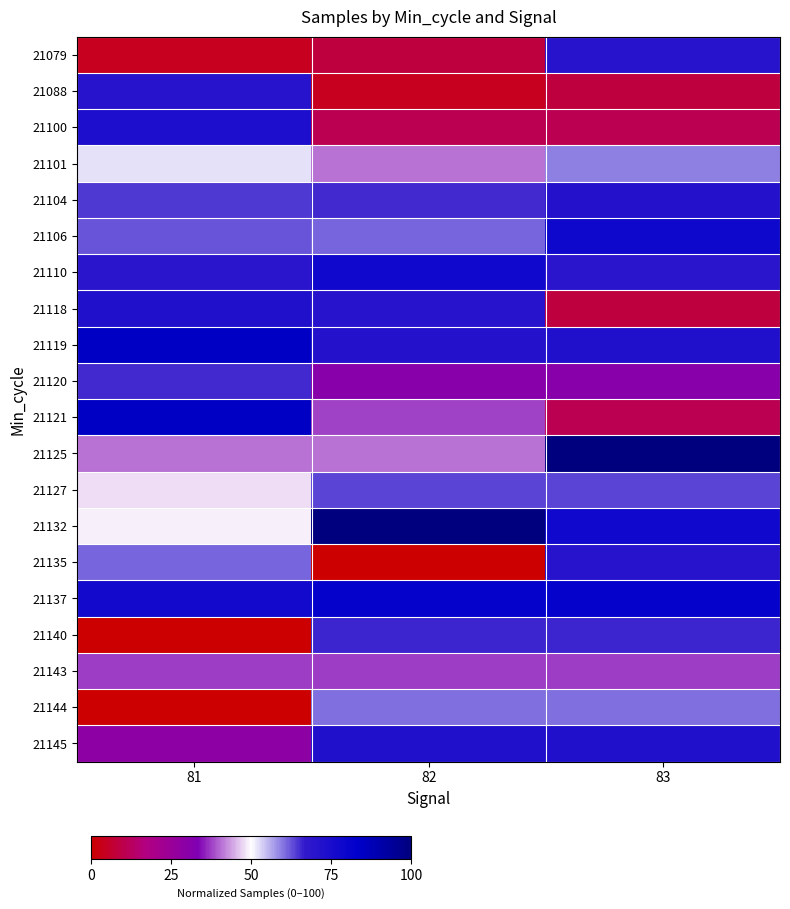

Rank the series by their maximum value, from lowest to highest.

21143, 21101, 21144, 21127, 21120, 21140, 21079, 21088, 21135, 21104, 21118, 21145, 21100, 21110, 21106, 21137, 21119, 21121, 21125, 21132